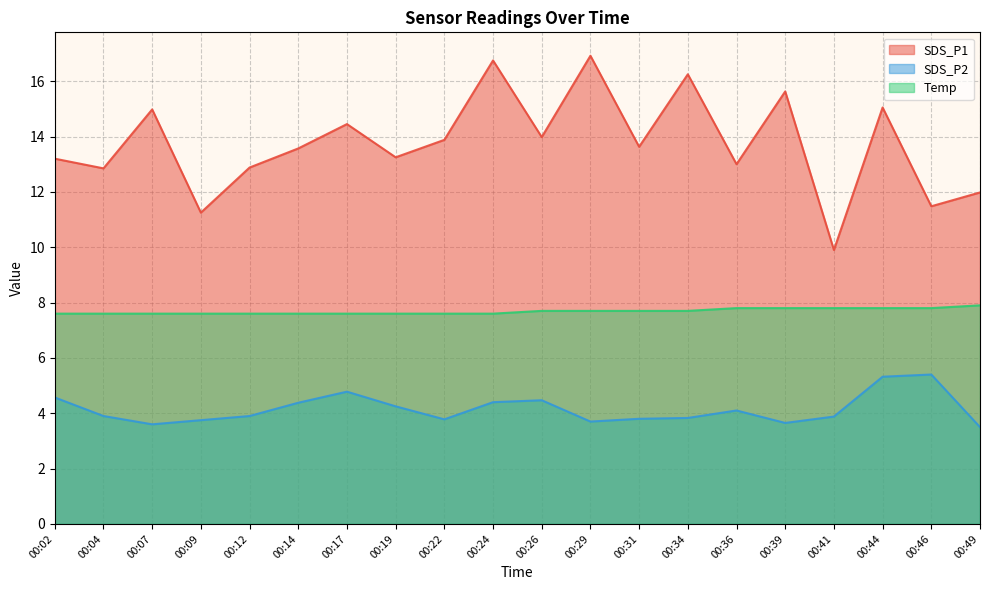

What is the value of the SDS_P2 line point at the 19th from the left?

5.4